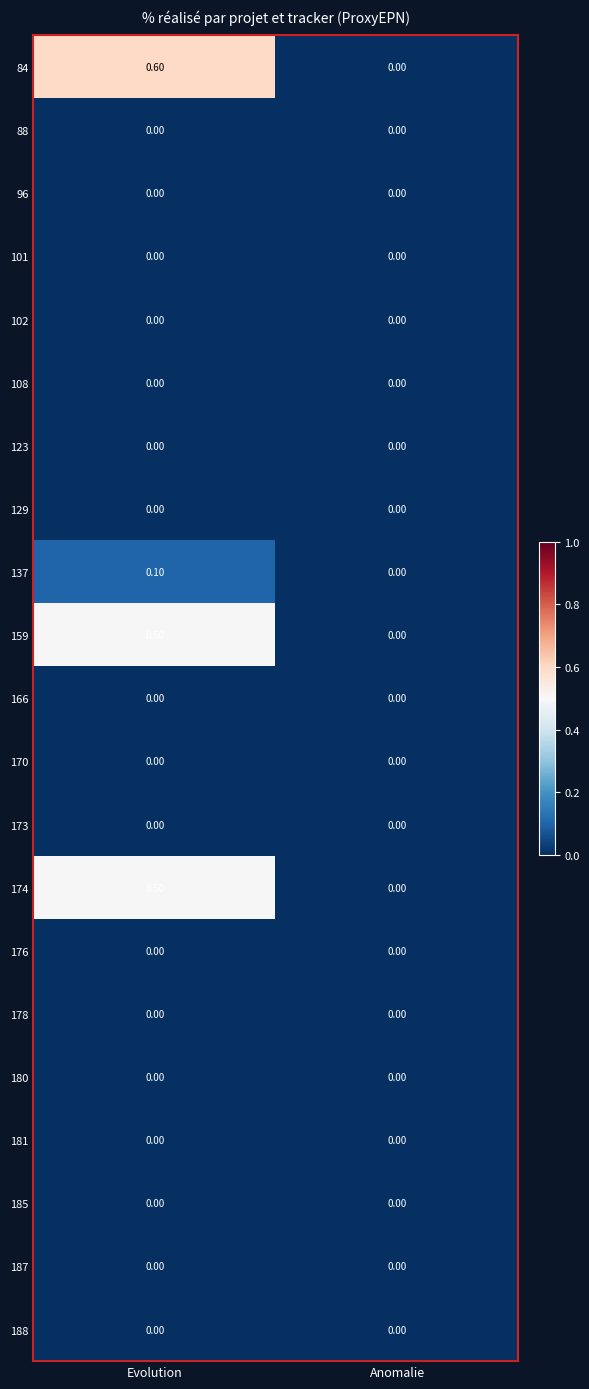

Which series has the largest total across all categories?

84